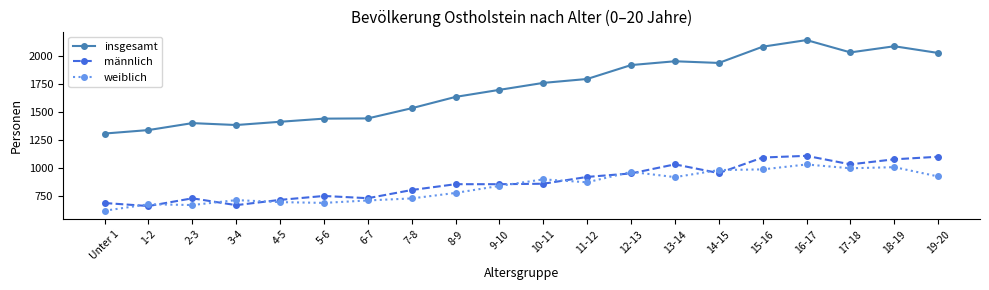

What is the label of the 12th point from the left?

11-12